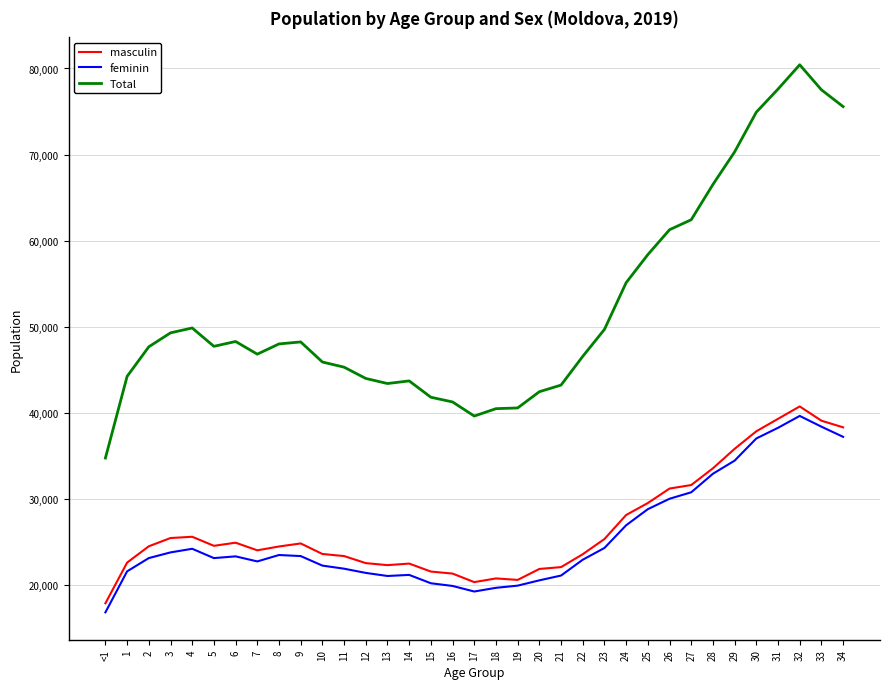

Does the chart have visible grid lines?

Yes